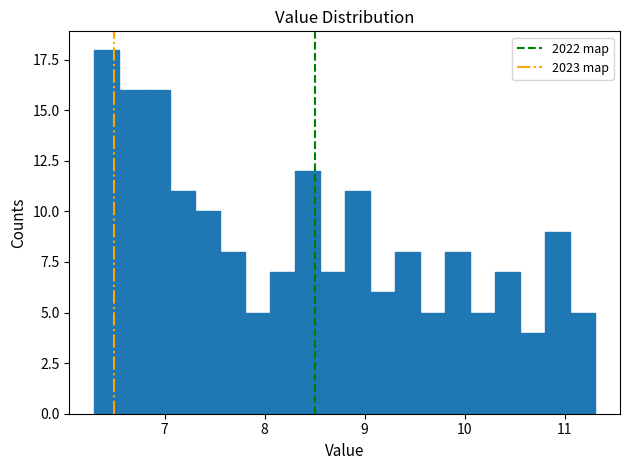

Read against the x-axis, roughly where is the centre of the tallest bar?

6.4